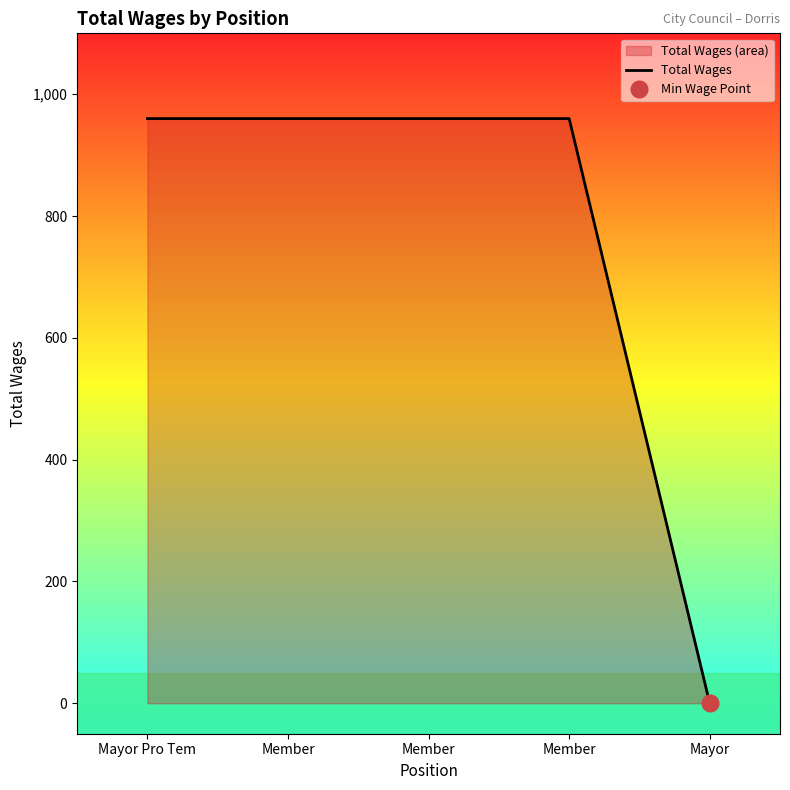

How many values are below 960?

1